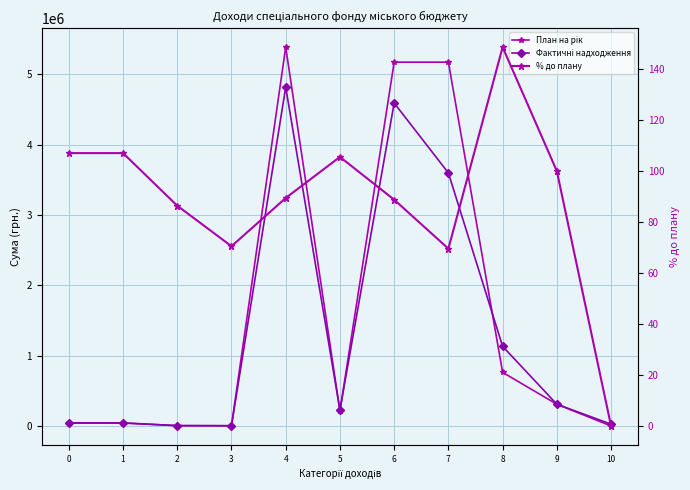

How many lines are shown in the chart?

3